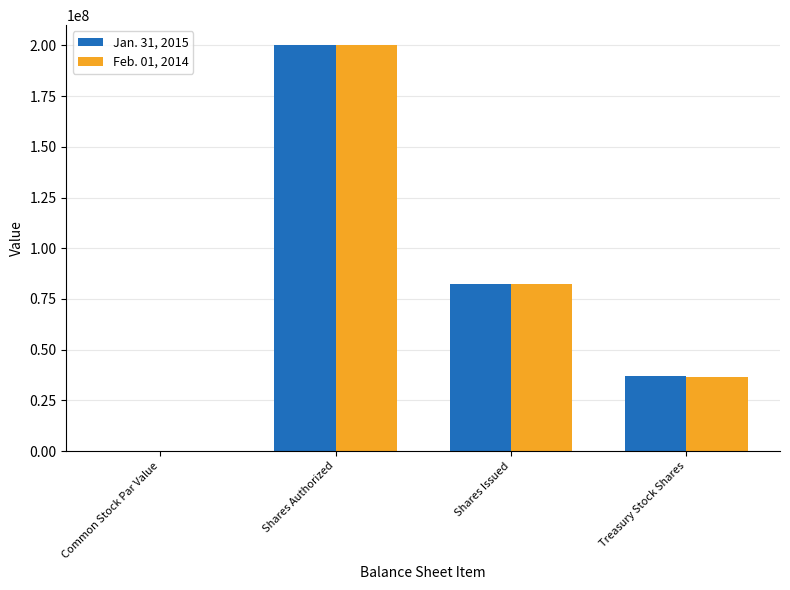

Is it true that Jan. 31, 2015 equals 82563516.0 at Shares Issued?

True